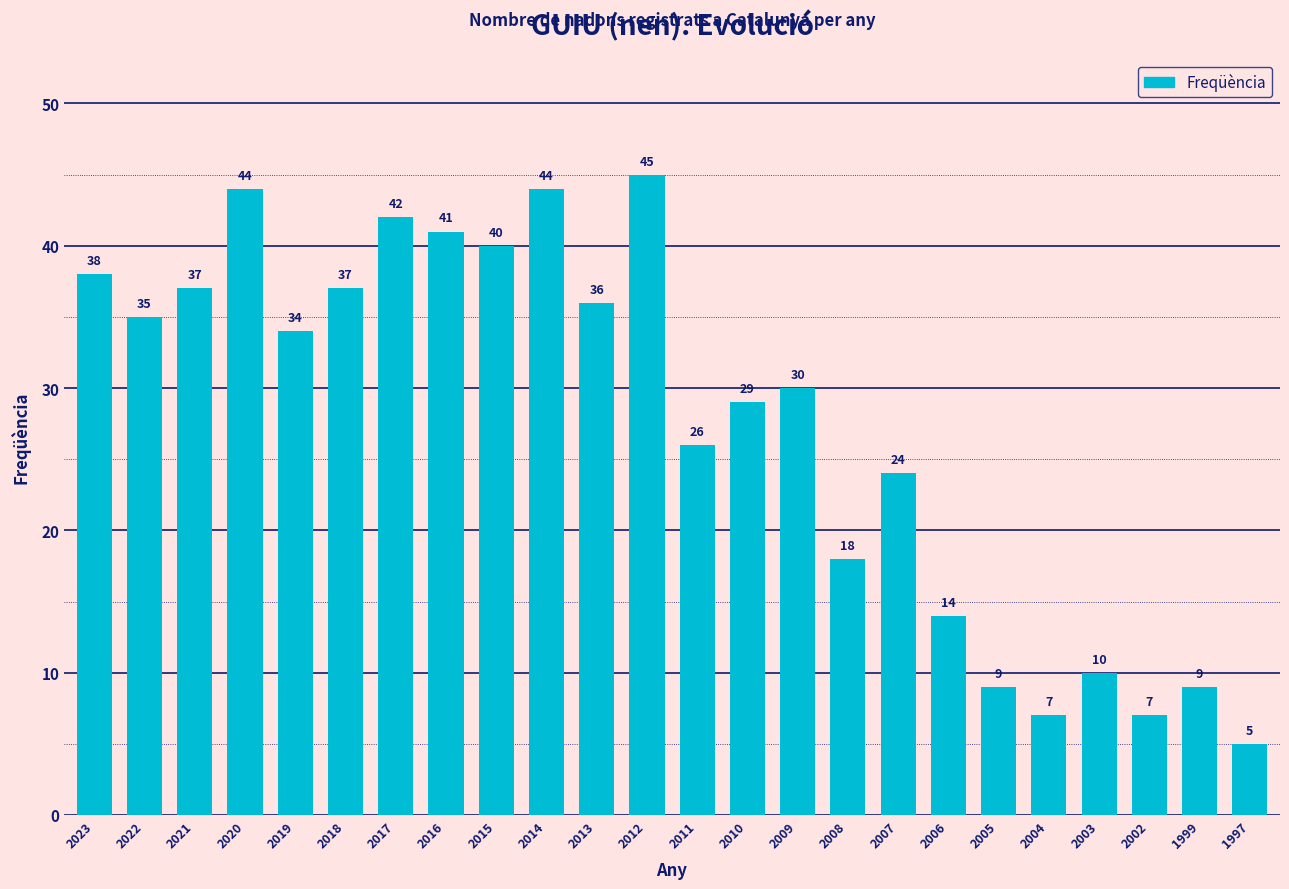

What is the value of the 6th bar from the left?

37